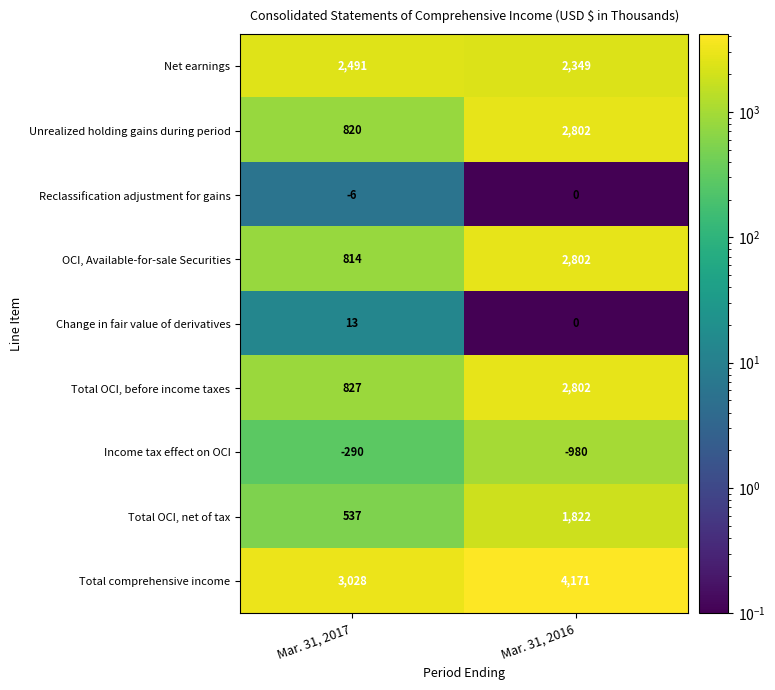

What is the minimum value shown in the chart?

-980